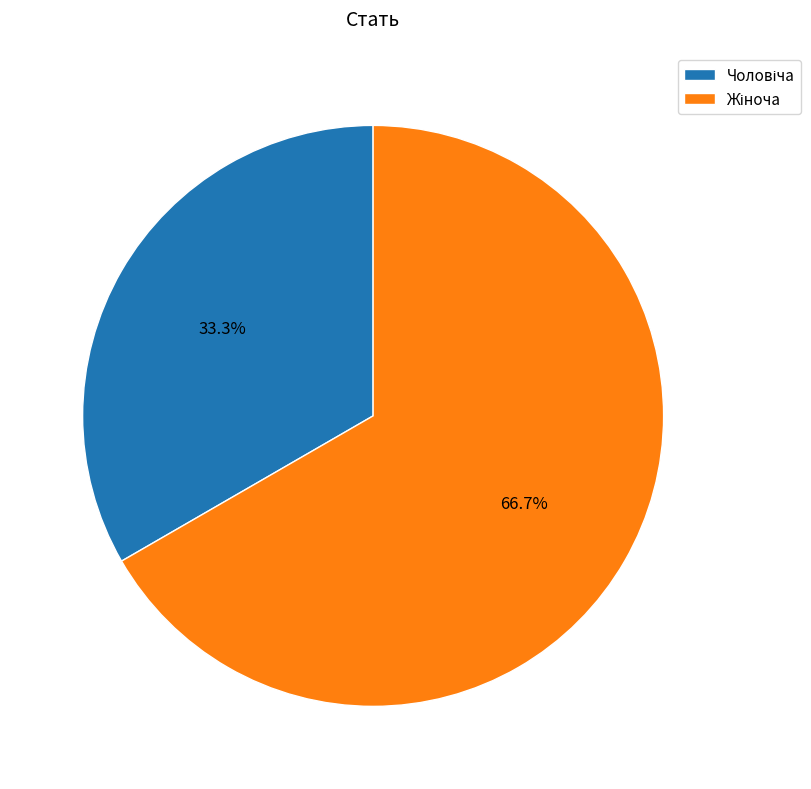

To the nearest percent, what is the average slice percentage?

50%